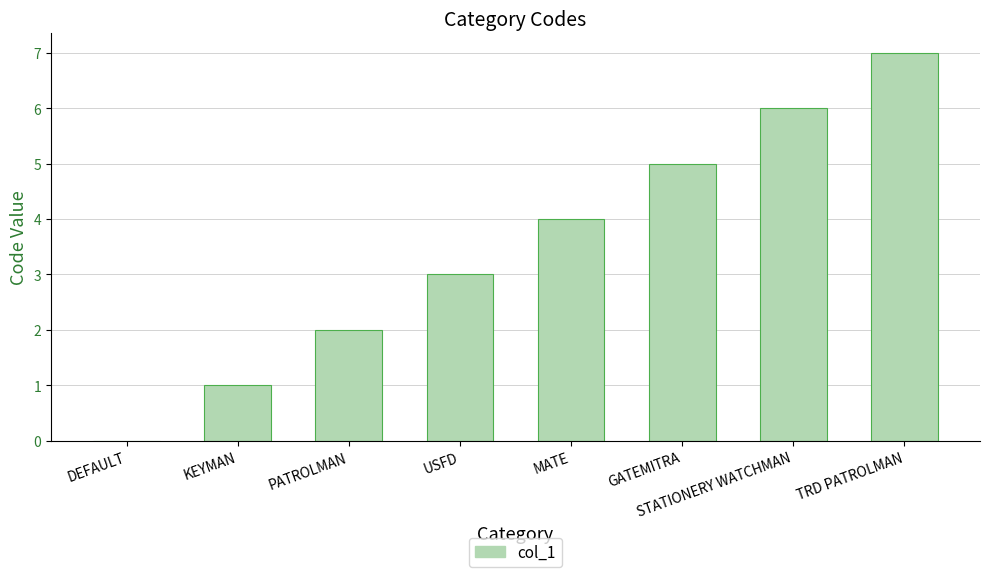

Reading left to right, what are all the values shown in this chart?

DEFAULT=0	KEYMAN=1	PATROLMAN=2	USFD=3	MATE=4	GATEMITRA=5	STATIONERY WATCHMAN=6	TRD PATROLMAN=7